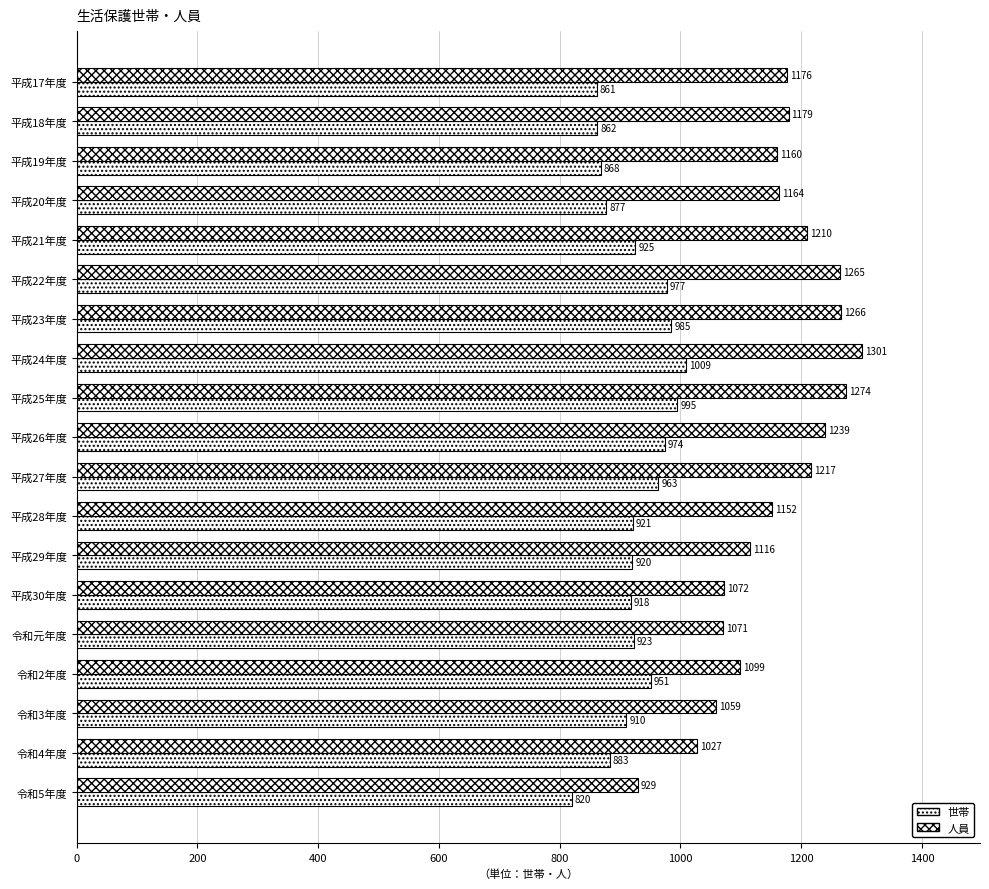

How many distinct data groups are displayed?

2